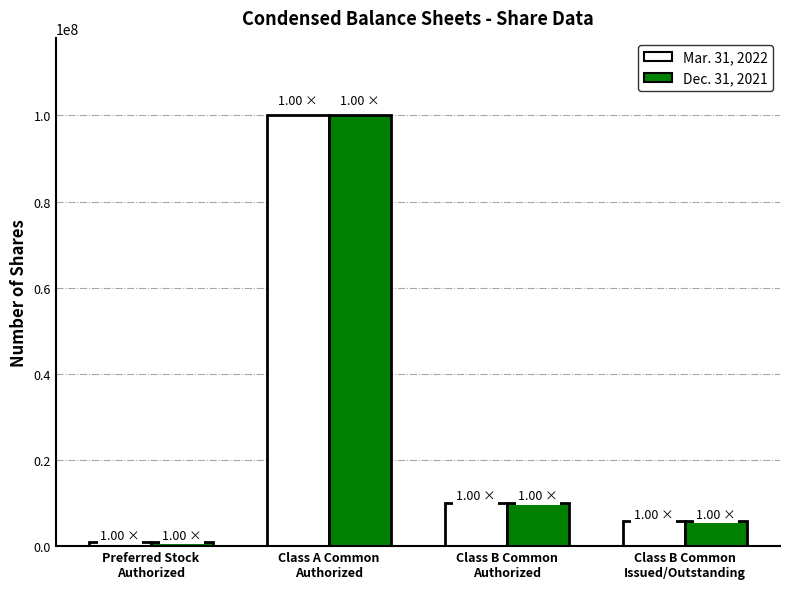

What is the label of the 1st bar from the right?

Class B Common
Issued/Outstanding